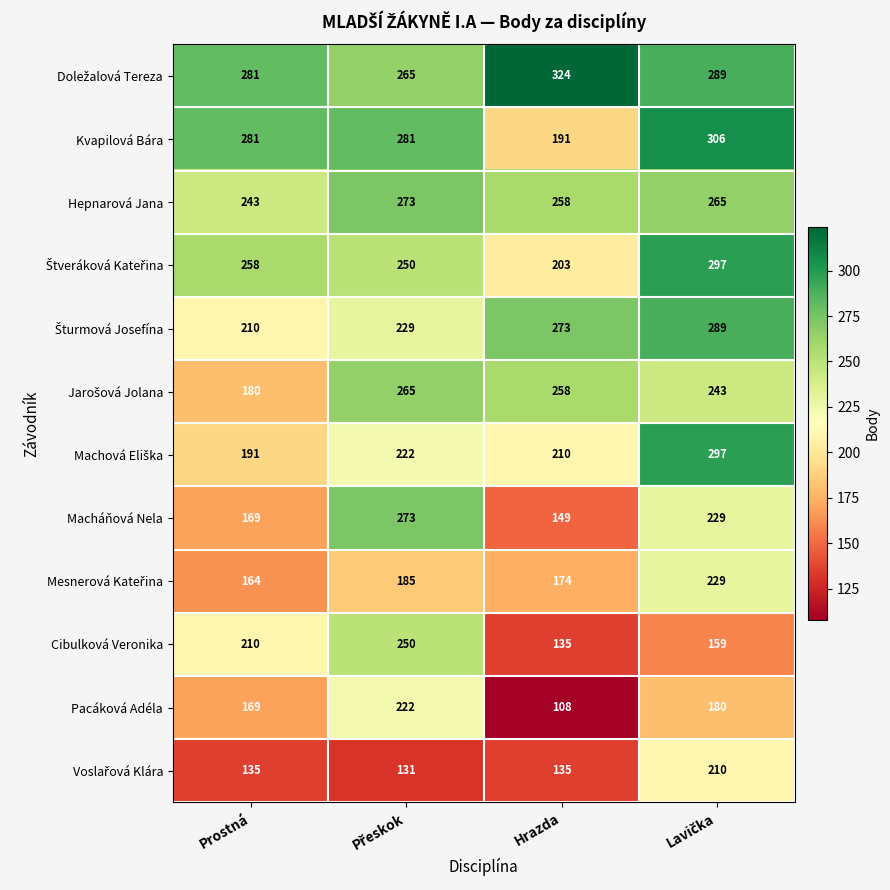

Which series has the largest range (max minus min)?

Macháňová Nela